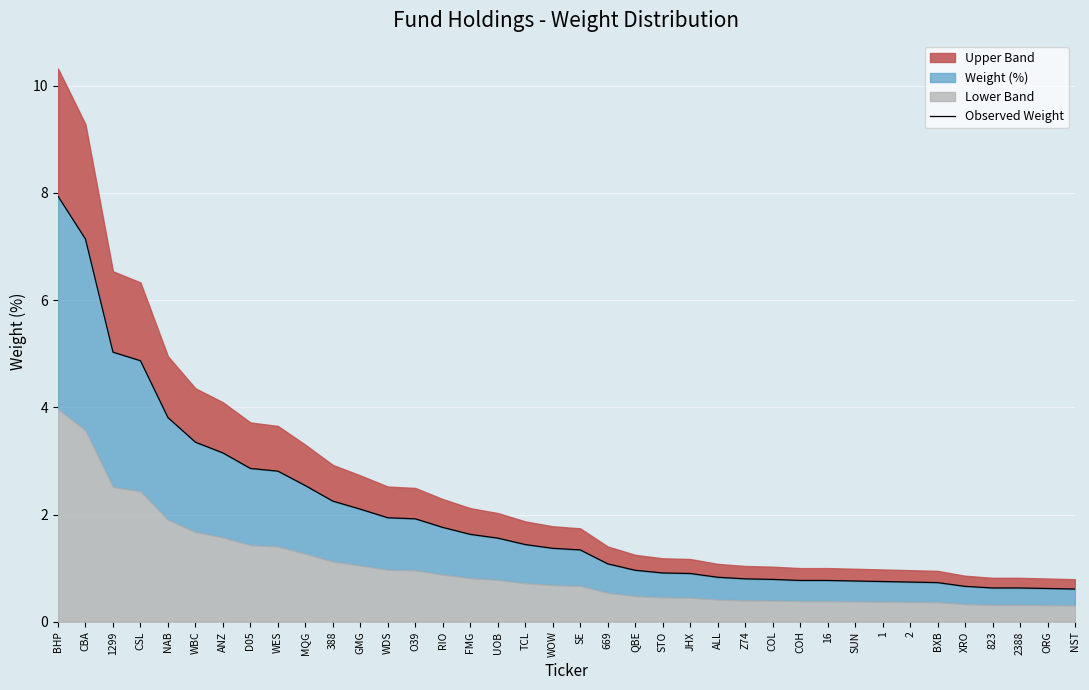

What is the sum of the values at MQG and CBA?

9.7